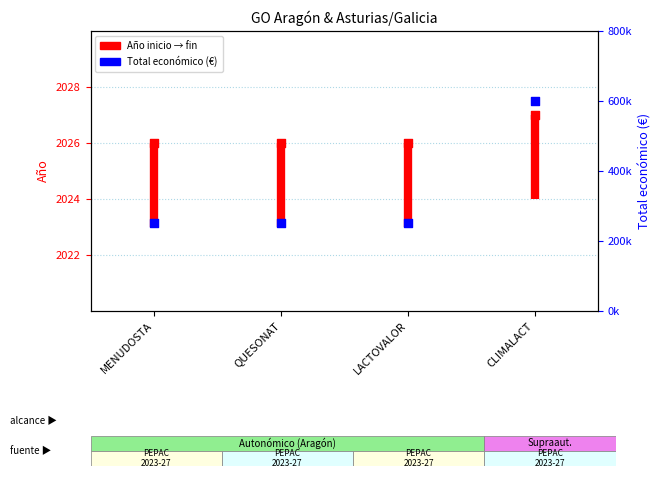

Which series reaches the maximum Y coordinate?

Año de finalización